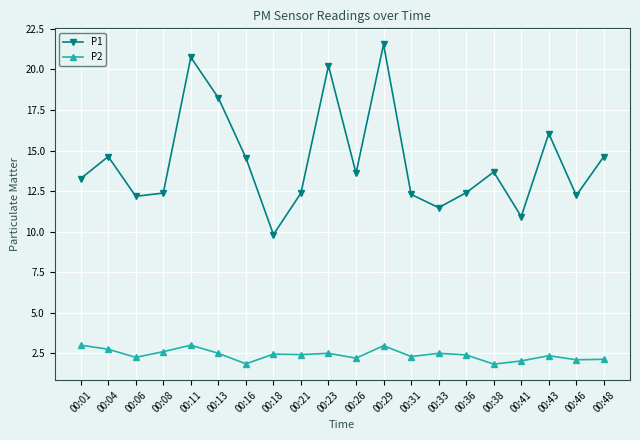

At how many categories does at least one series exceed 9?

20